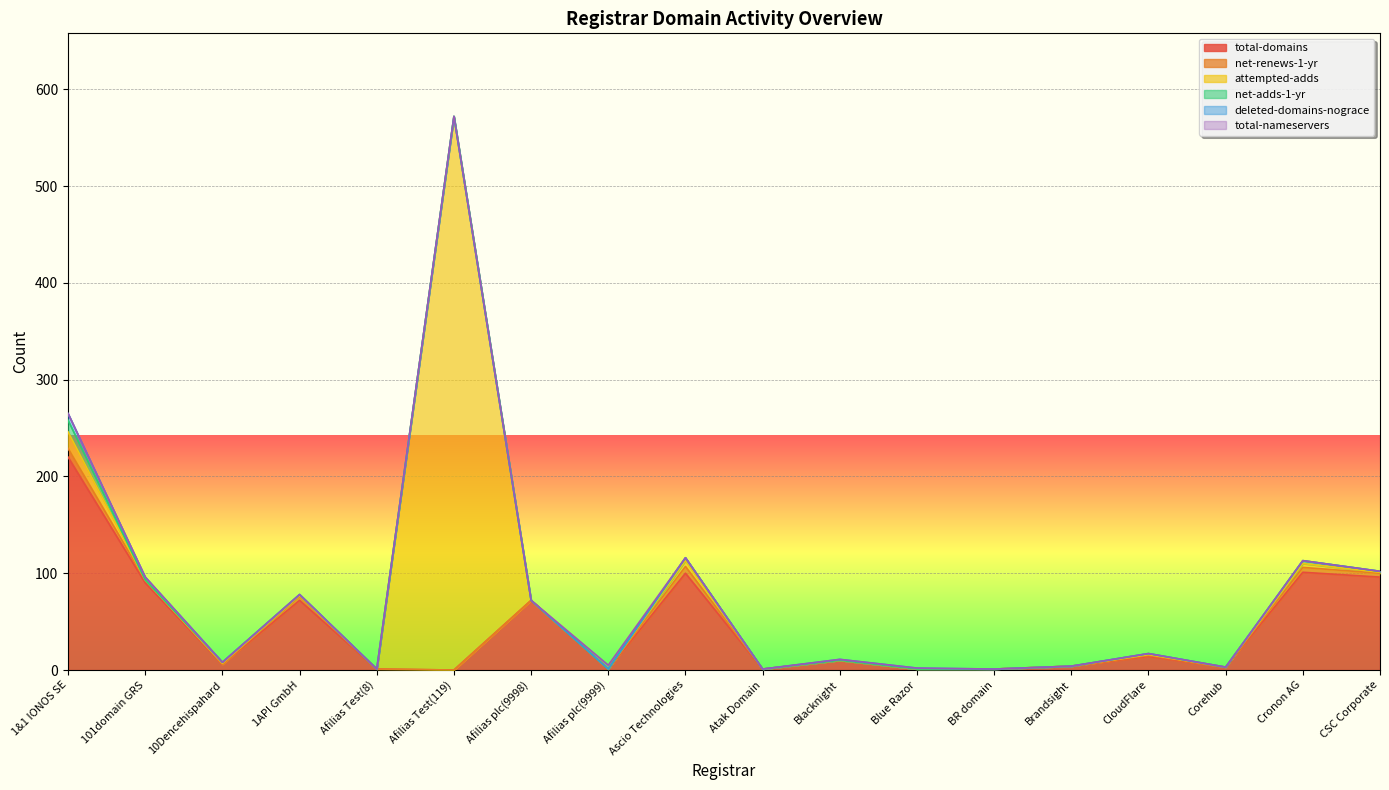

The value of deleted-domains-nograce at 10Dencehispahard is 0. True or false?

True